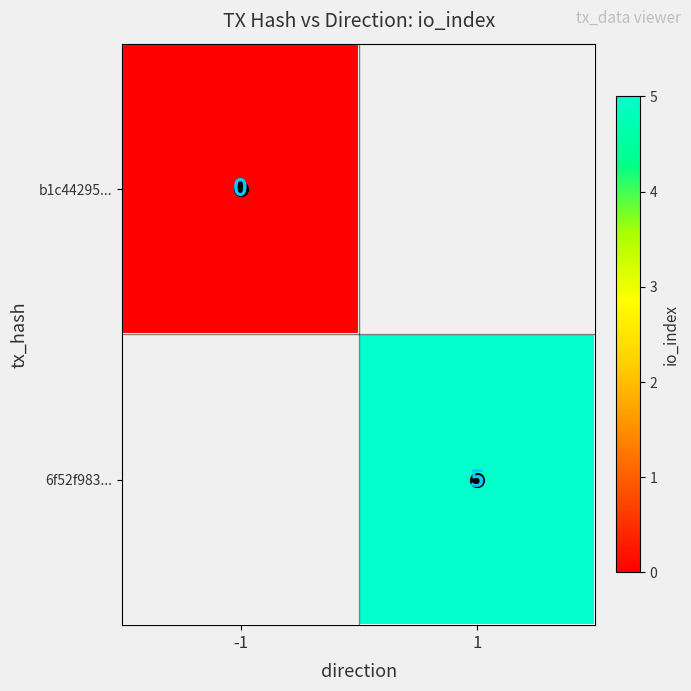

Is it true that b1c44295... equals 0.0 at -1?

True